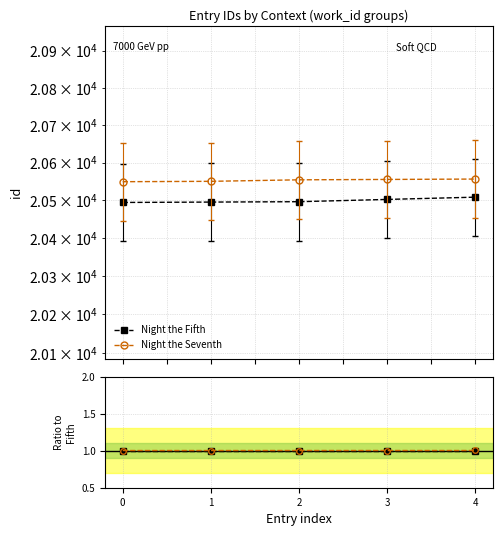

Which category has the highest value across all series?

4